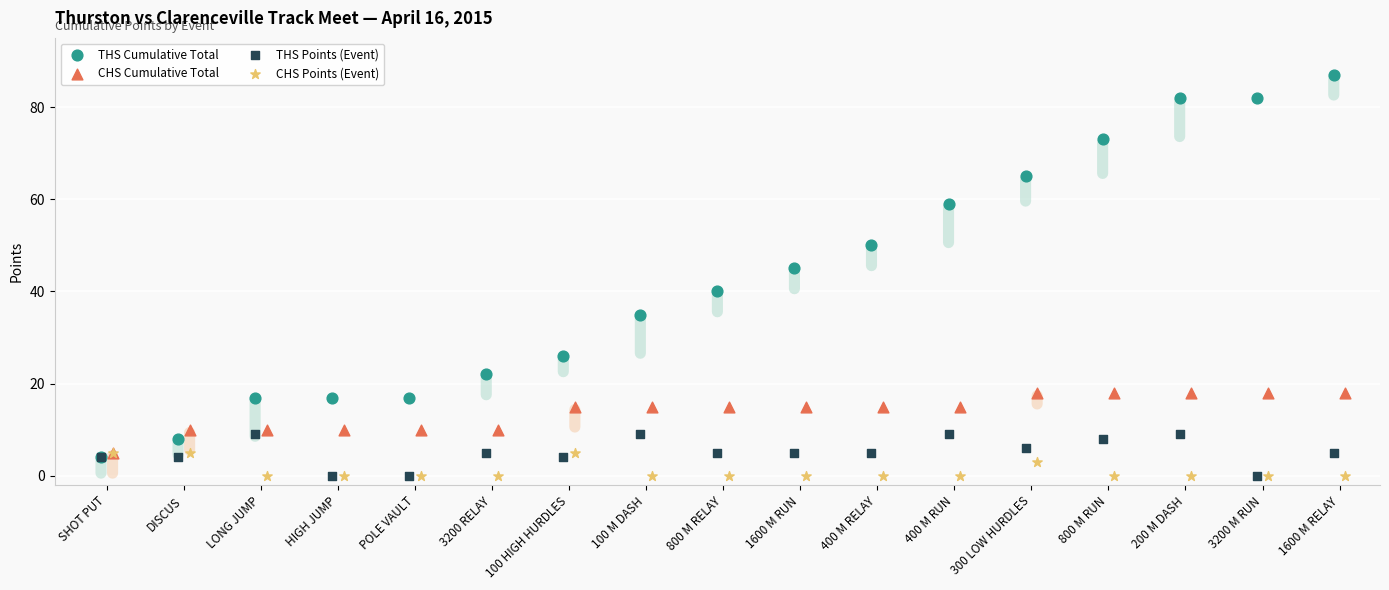

Which series reaches the maximum Y coordinate?

THS Cumulative Total